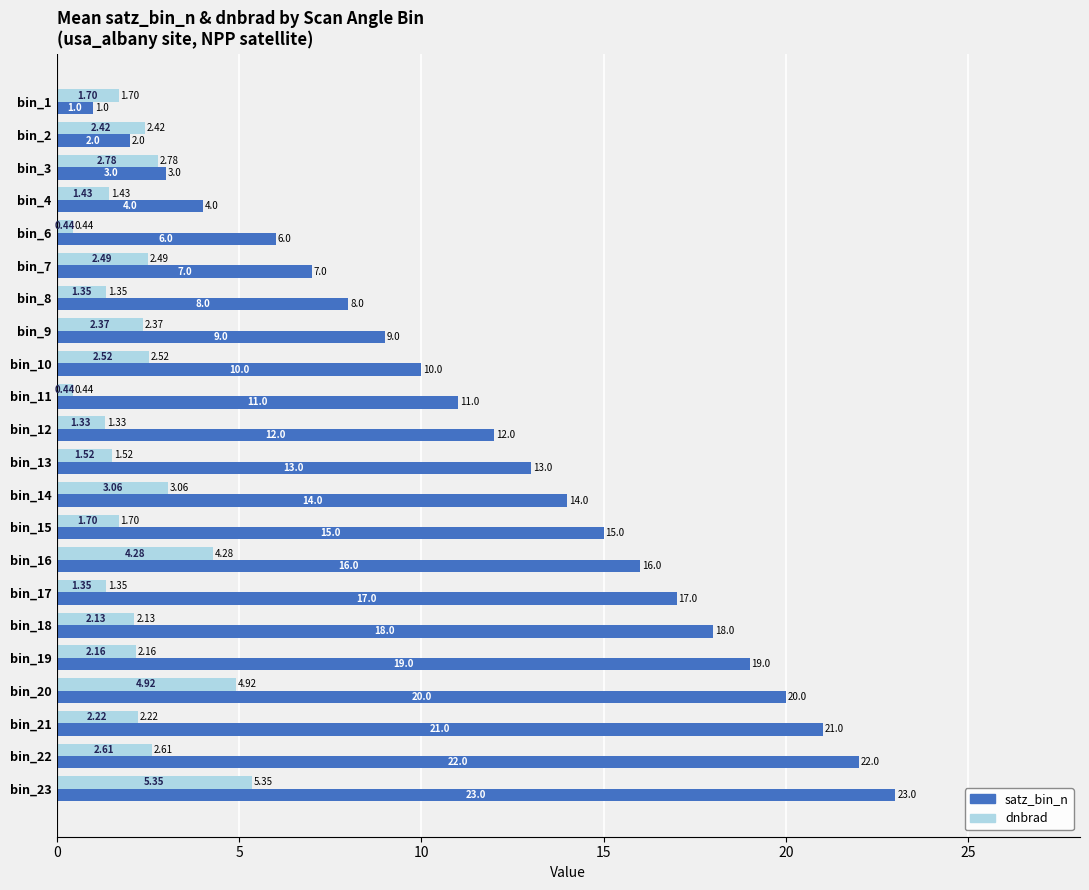

At which category is the sum across all series the highest?

bin_23